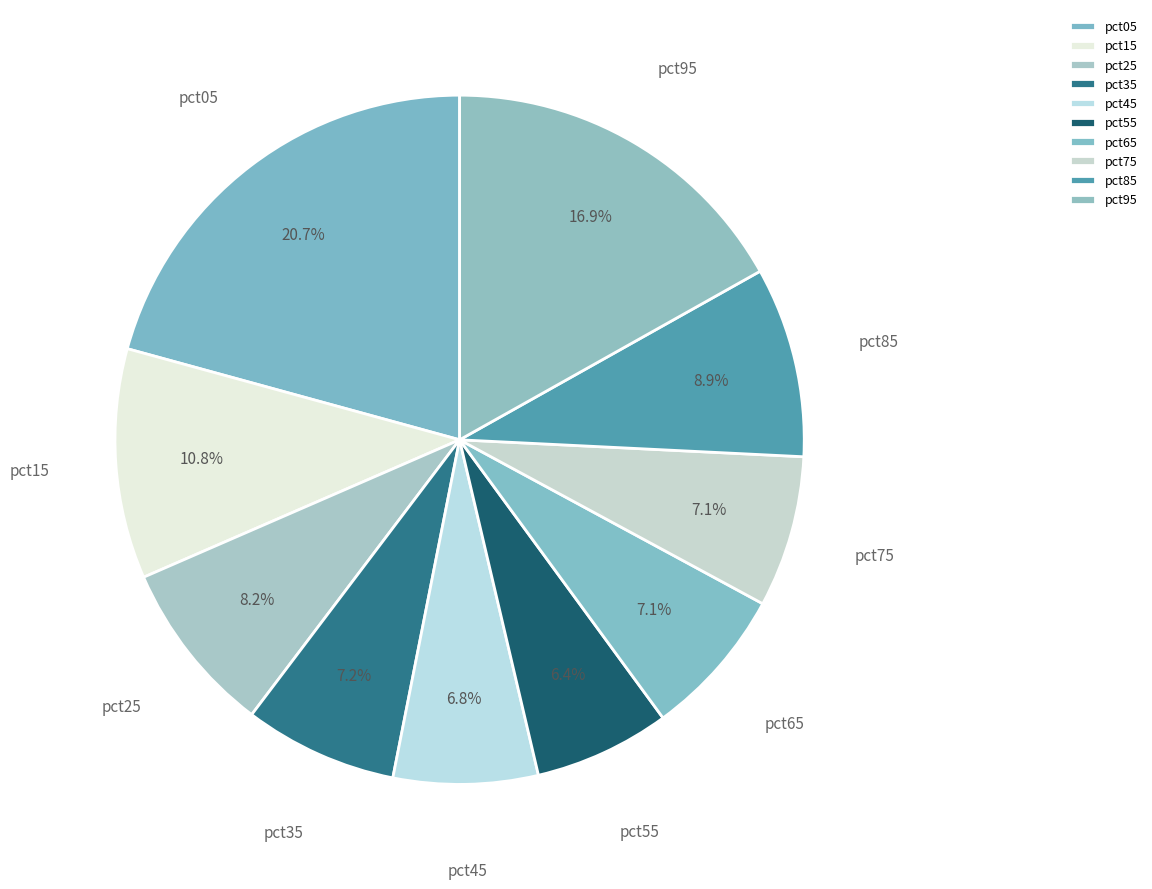

How many slices are in this pie chart?

10